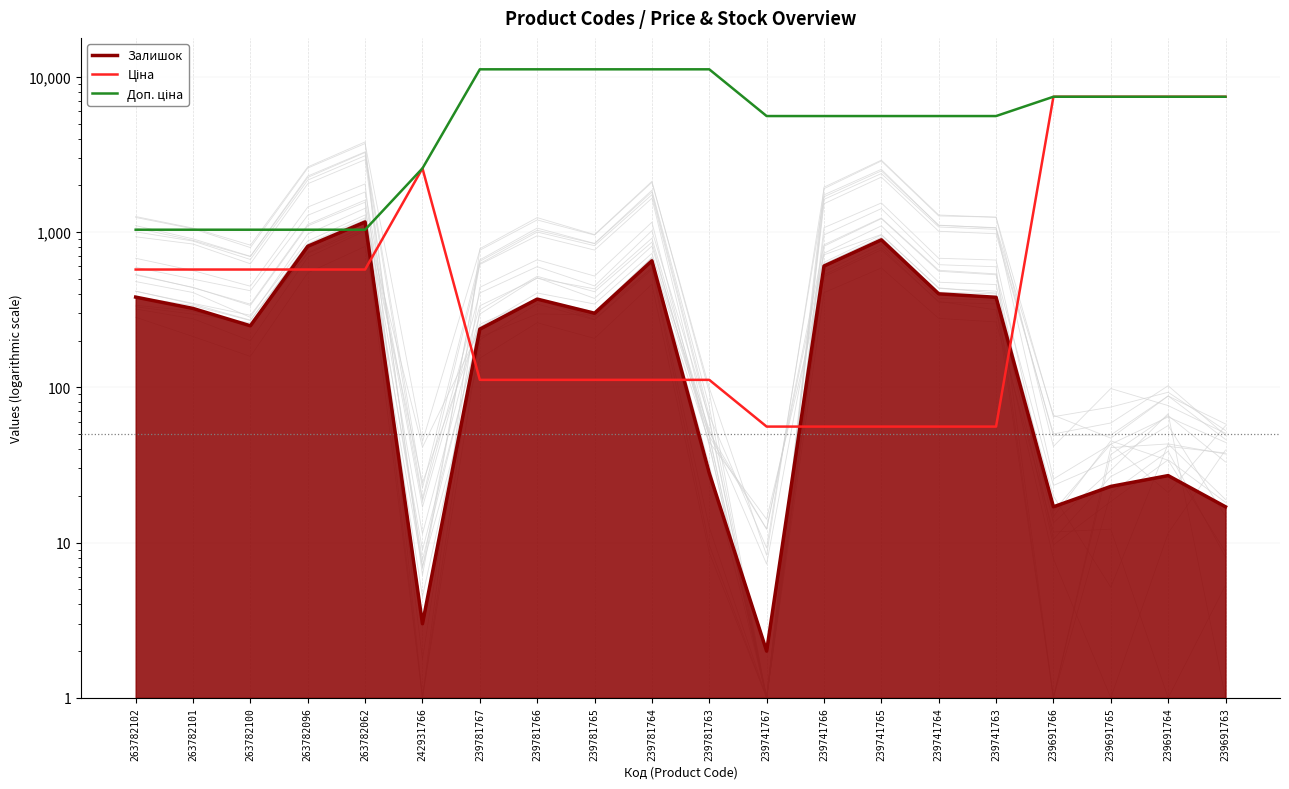

What is the minimum value for Залишок?

2.0